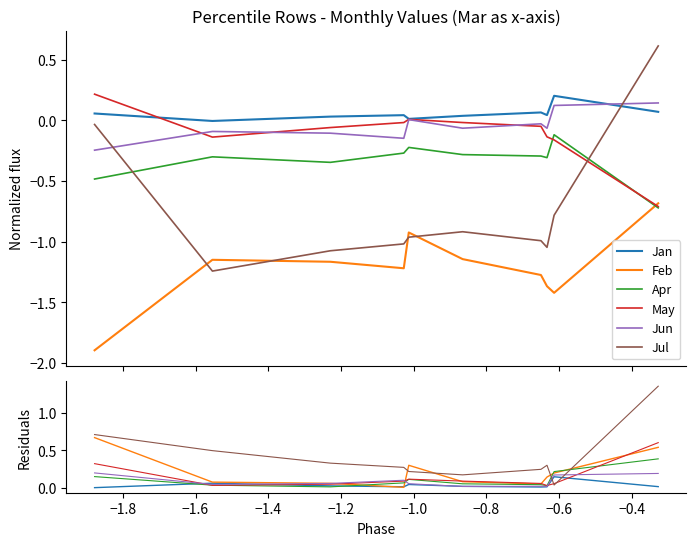

How many intersections are there between Apr and Jan?

2